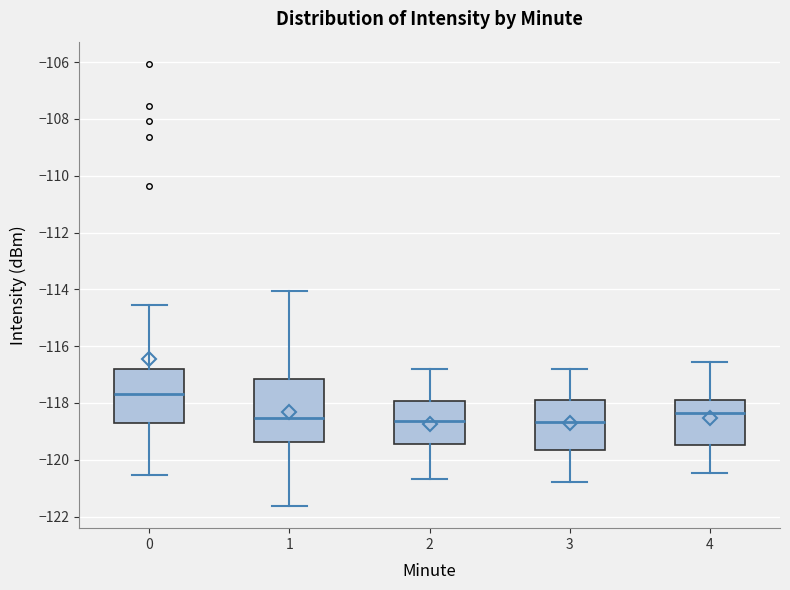

Reading left to right, transcribe this box plot: for each box, give where its median line is, the range the box spans, and where its two whiskers end, as read against the y-axis. The values are not printed on the chart, so give them approximately, as read against the axis.

0: median -117.6, box -118.8 to -116.8, whiskers -120.6 to -114.6
1: median -118.6, box -119.4 to -117.2, whiskers -121.6 to -114.0
2: median -118.6, box -119.4 to -118.0, whiskers -120.6 to -116.8
3: median -118.6, box -119.6 to -117.8, whiskers -120.8 to -116.8
4: median -118.4, box -119.4 to -117.8, whiskers -120.4 to -116.6